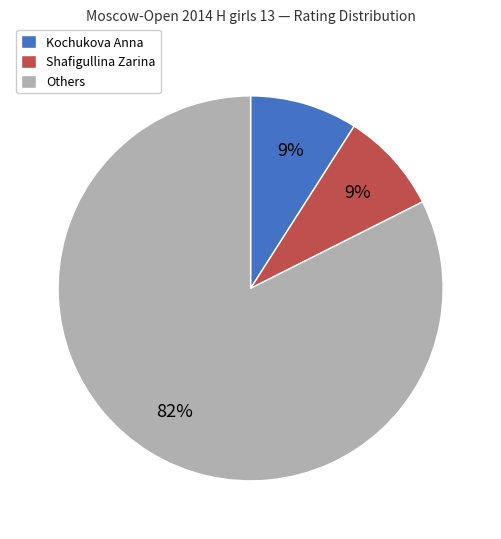

Count the number of slices in the pie.

3